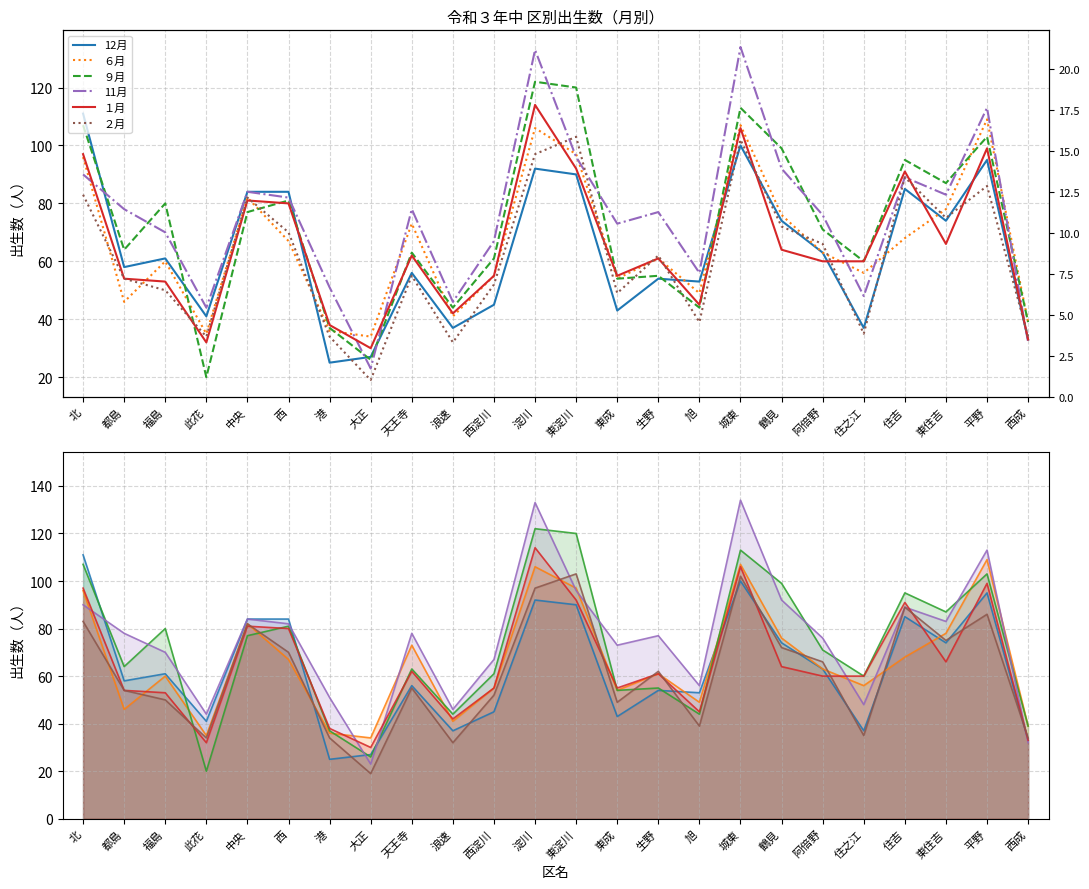

At 住之江, list the series in order from smallest to largest.

２月, 12月, 11月, ６月, ９月, １月